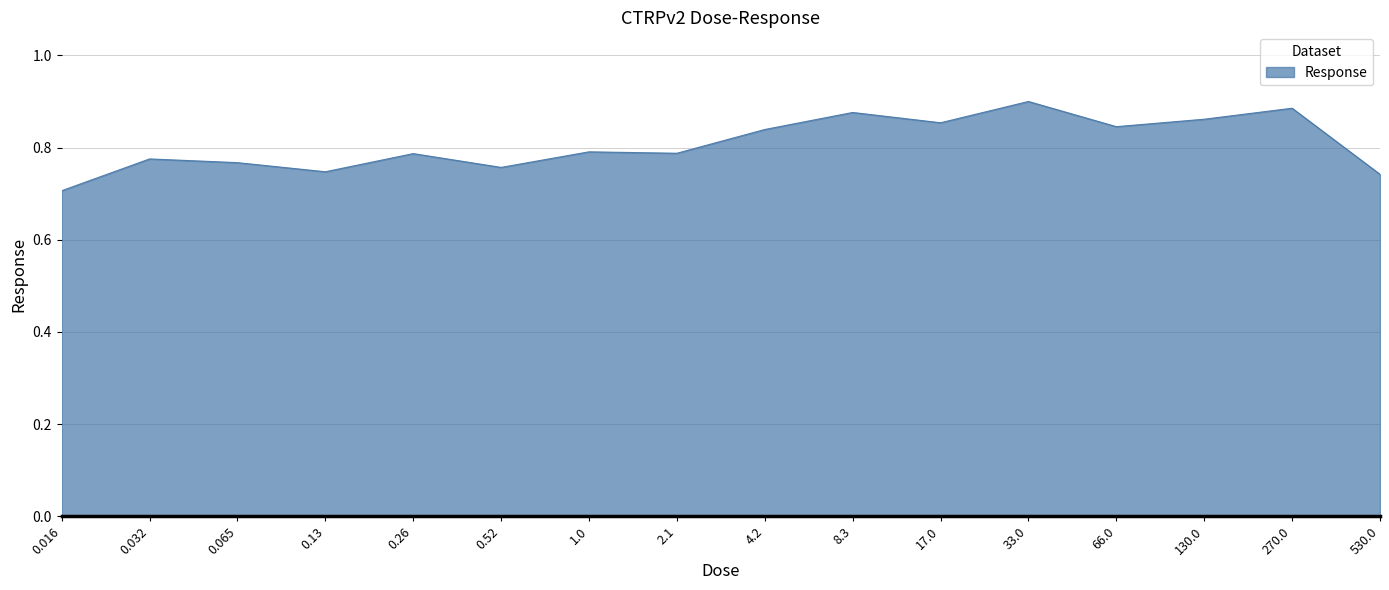

Is it true that the value at 2.1 is 1.0?

False